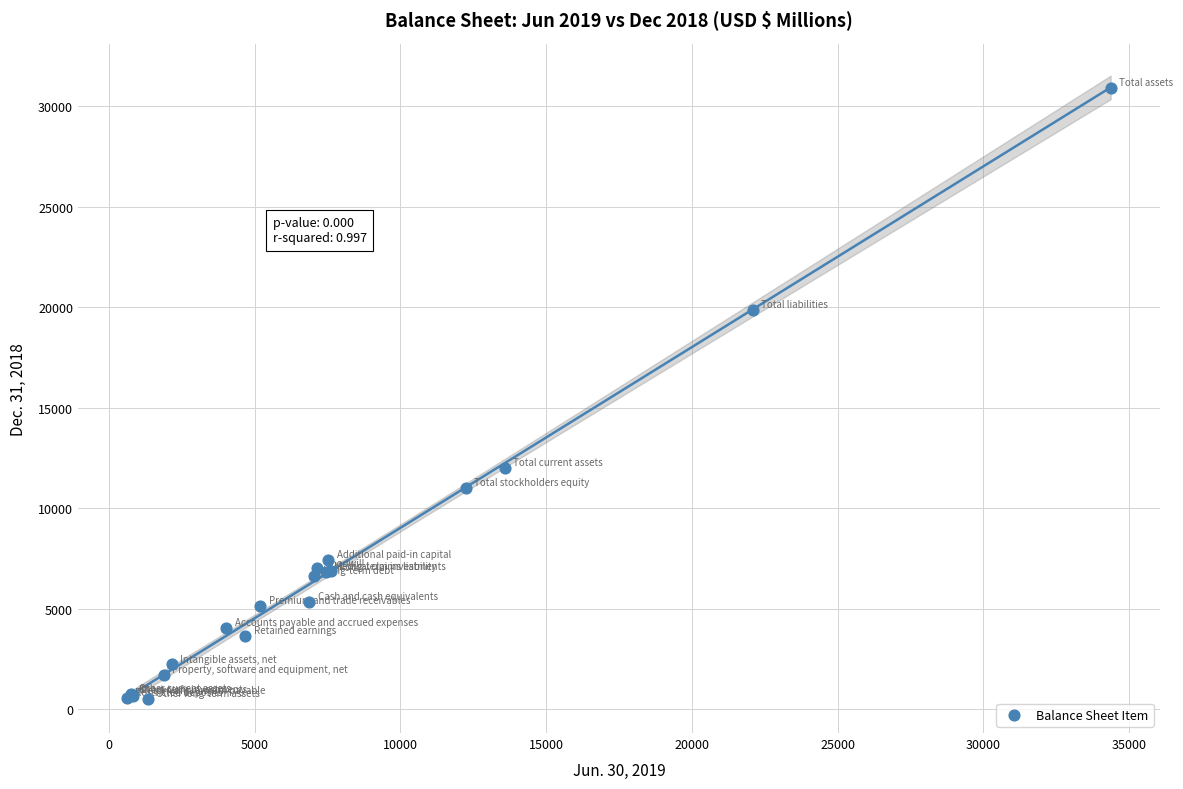

What Y value in the scatter plot is closest to 15714?

11998